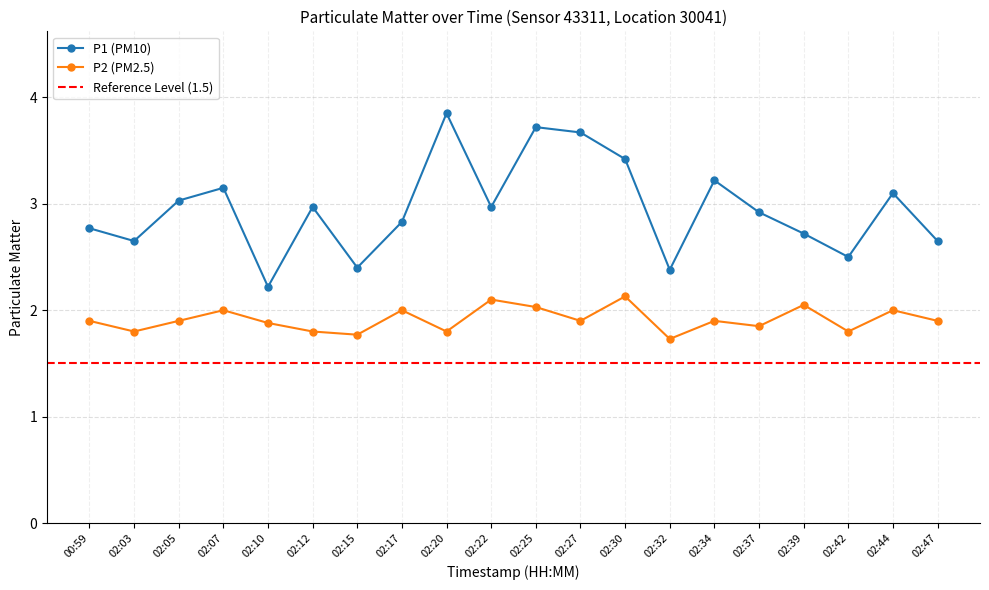

What is the total value across all series at 02:37?

4.8